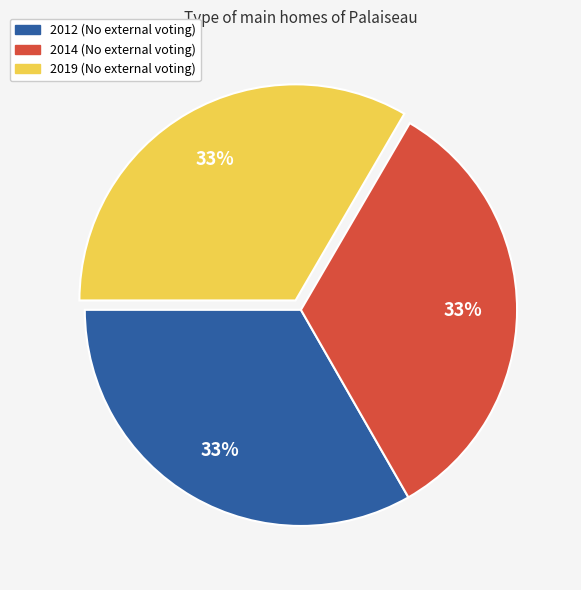

True or false: 2019 (No external voting) accounts for 33% of the total.

True